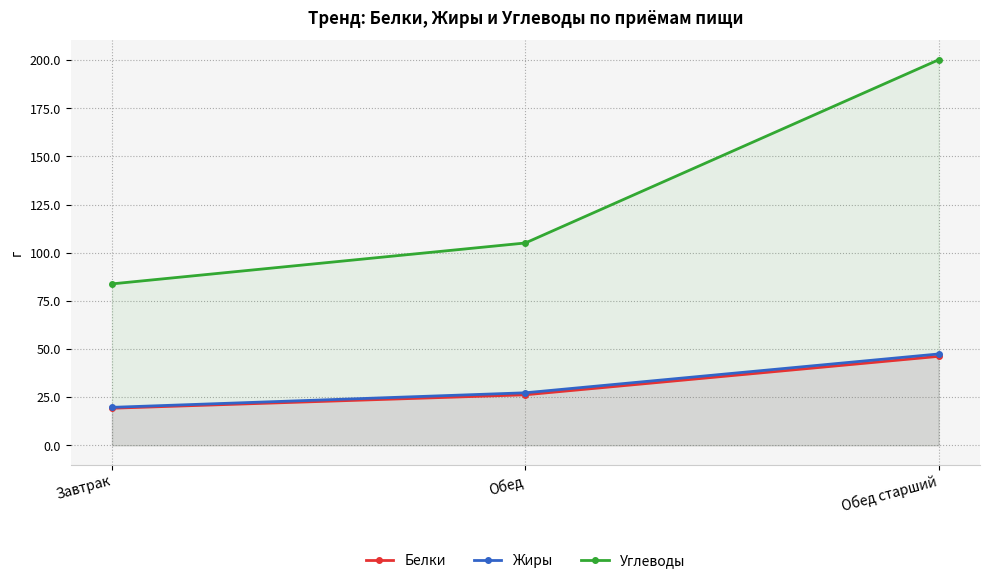

What is the difference between the highest and lowest values at Обед?

78.8